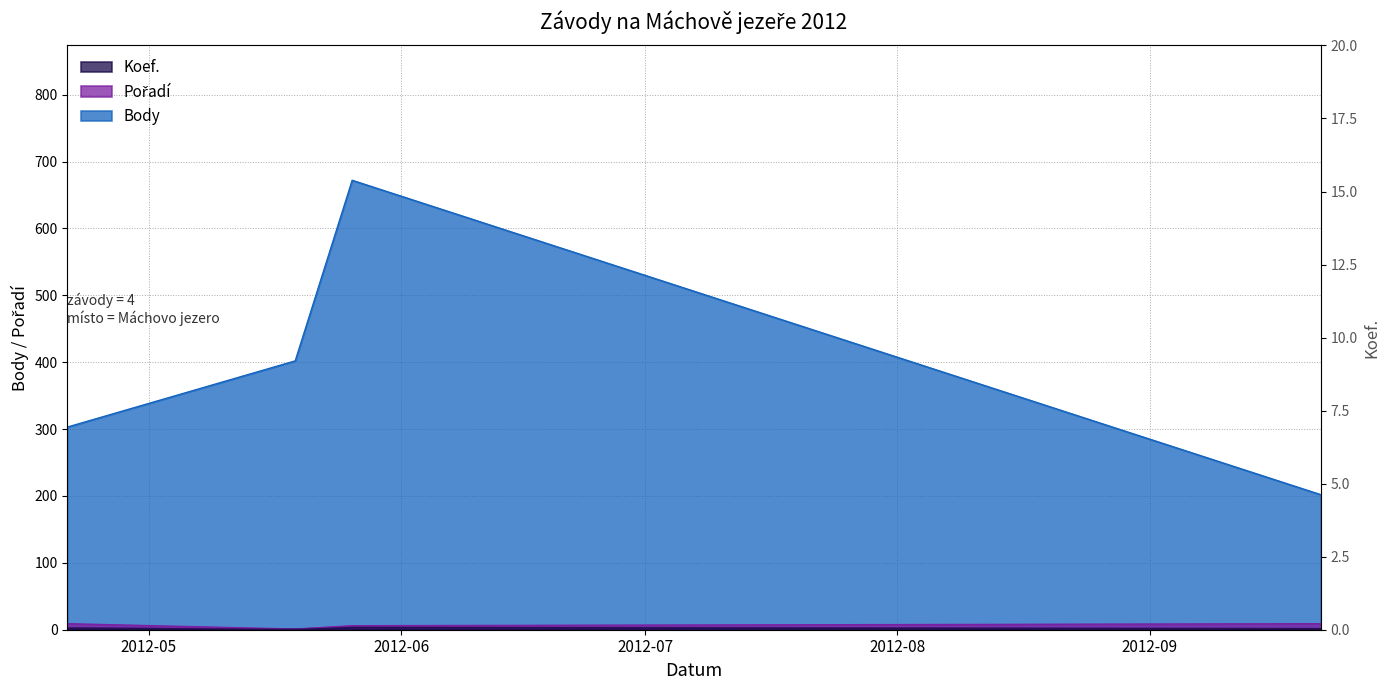

Reading right to left, transcribe all the data shown in this chart.

Koef.: 2012-09-22=2	2012-05-26=4	2012-05-19=1	2012-04-21=3
Pořadí: 2012-09-22=9	2012-05-26=6	2012-05-19=1	2012-04-21=9
Body: 2012-09-22=202	2012-05-26=672	2012-05-19=402	2012-04-21=303